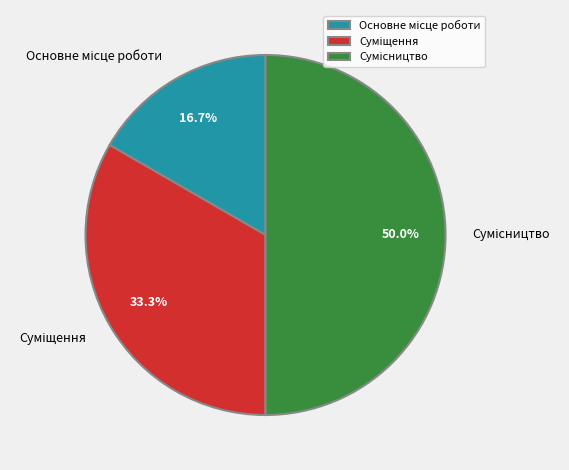

Count the number of slices in the pie.

3